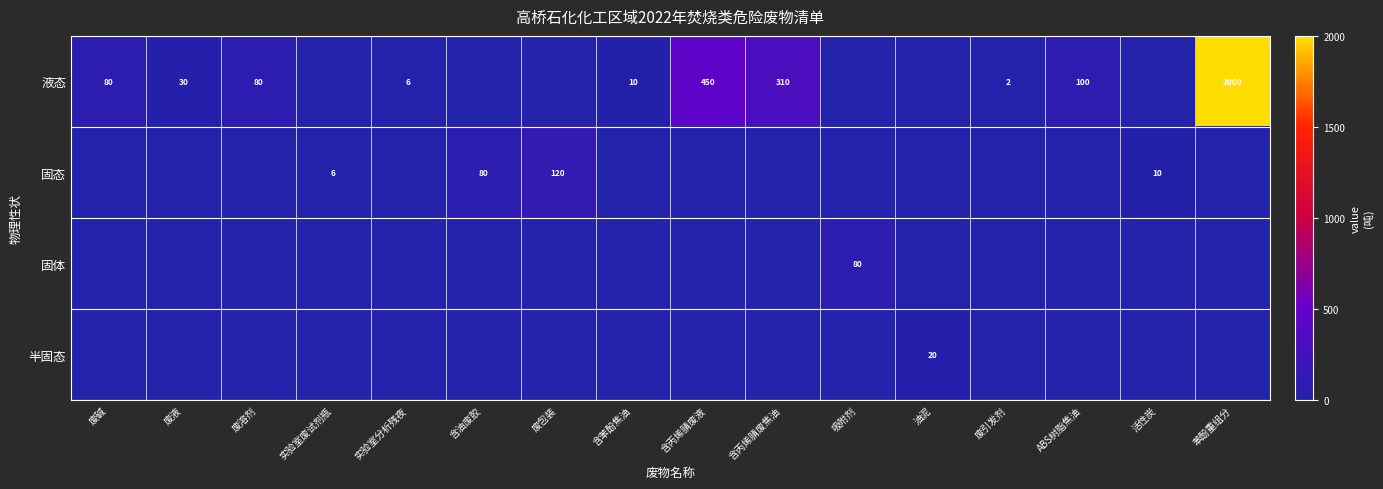

What is the spread (max minus min) of values at 废引发剂?

2